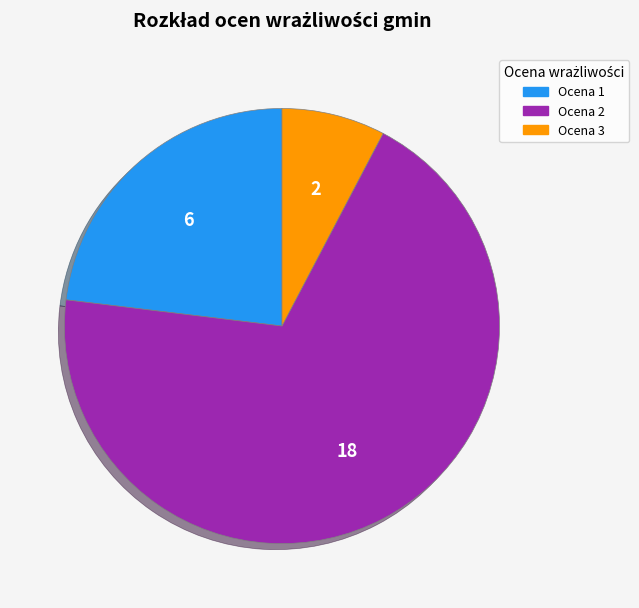

Is there a majority slice in this chart?

Yes